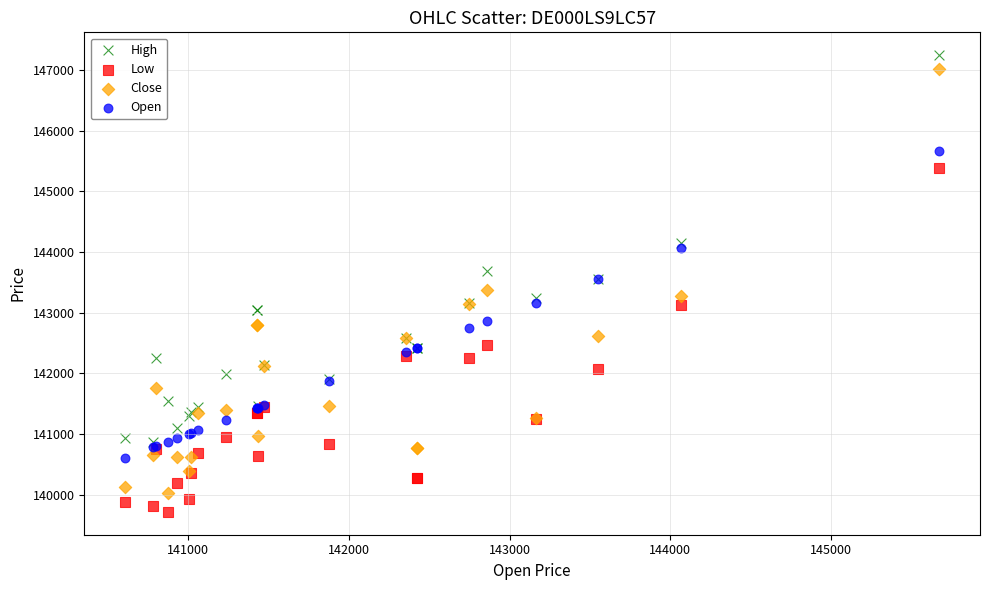

What are all the series names shown in the legend?

High, Low, Close, Open